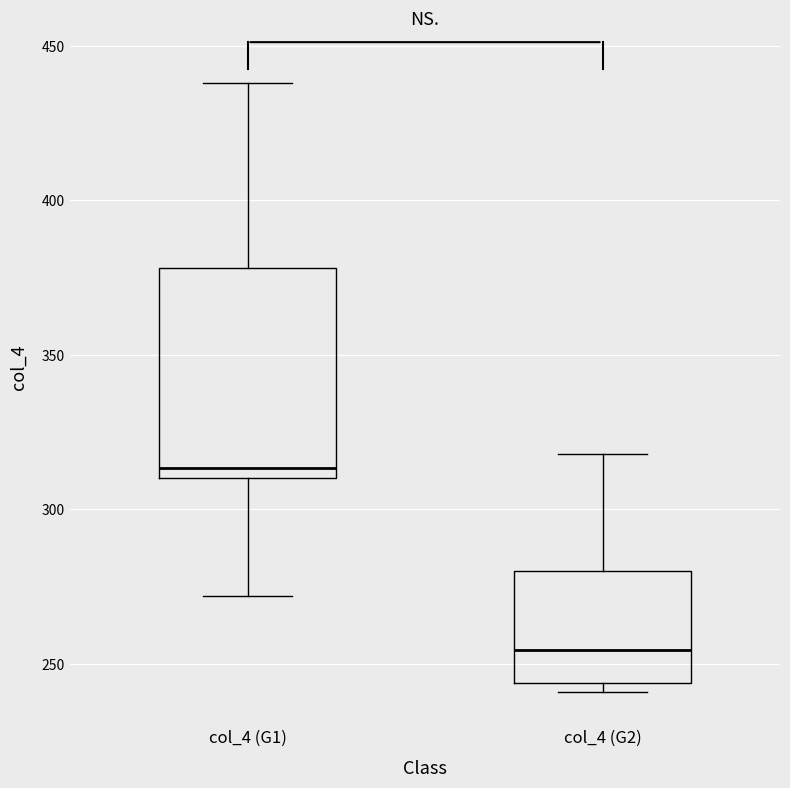

Where is the lower edge of the box for col_4 (G2) on the y-axis? The values are not printed on the chart, so give them approximately, as read against the axis.

245